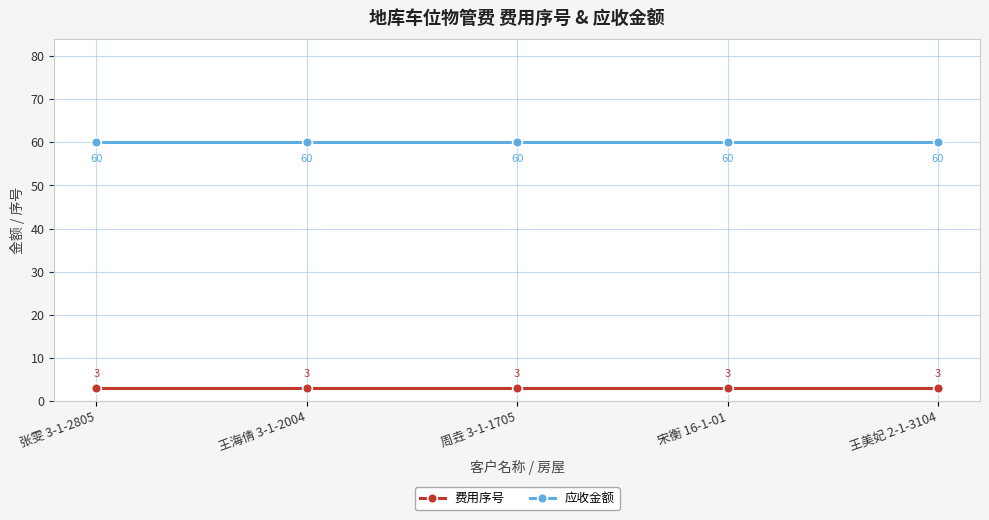

What is the difference between the highest and lowest values at 周垚 3-1-1705?

57